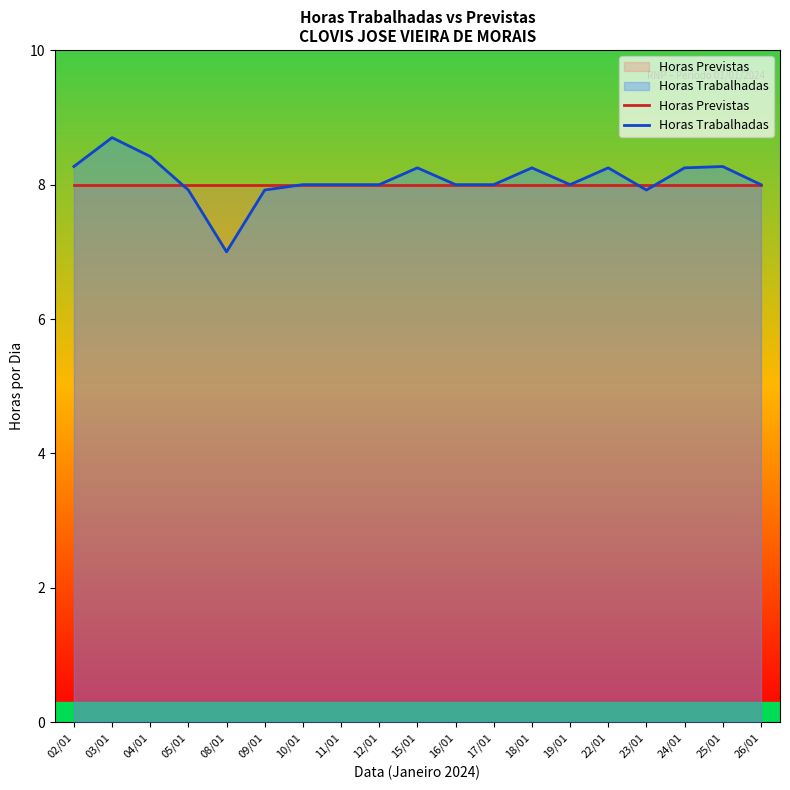

Is the value of Horas Previstas at 02/01 greater than the value of Horas Trabalhadas at 24/01?

No